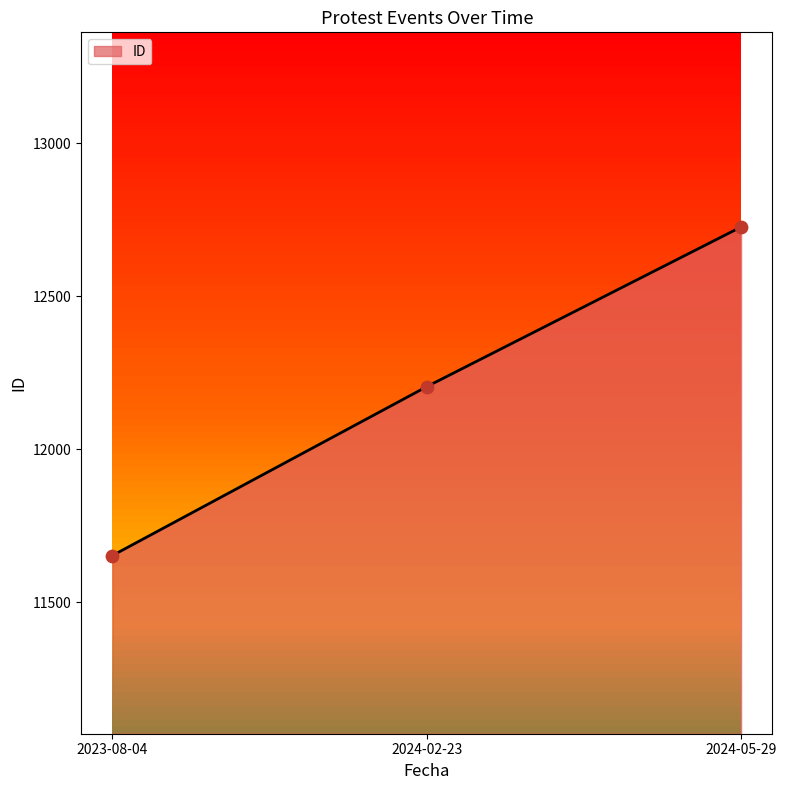

Between 2023-08-04 and 2024-02-23, which is larger?

2024-02-23